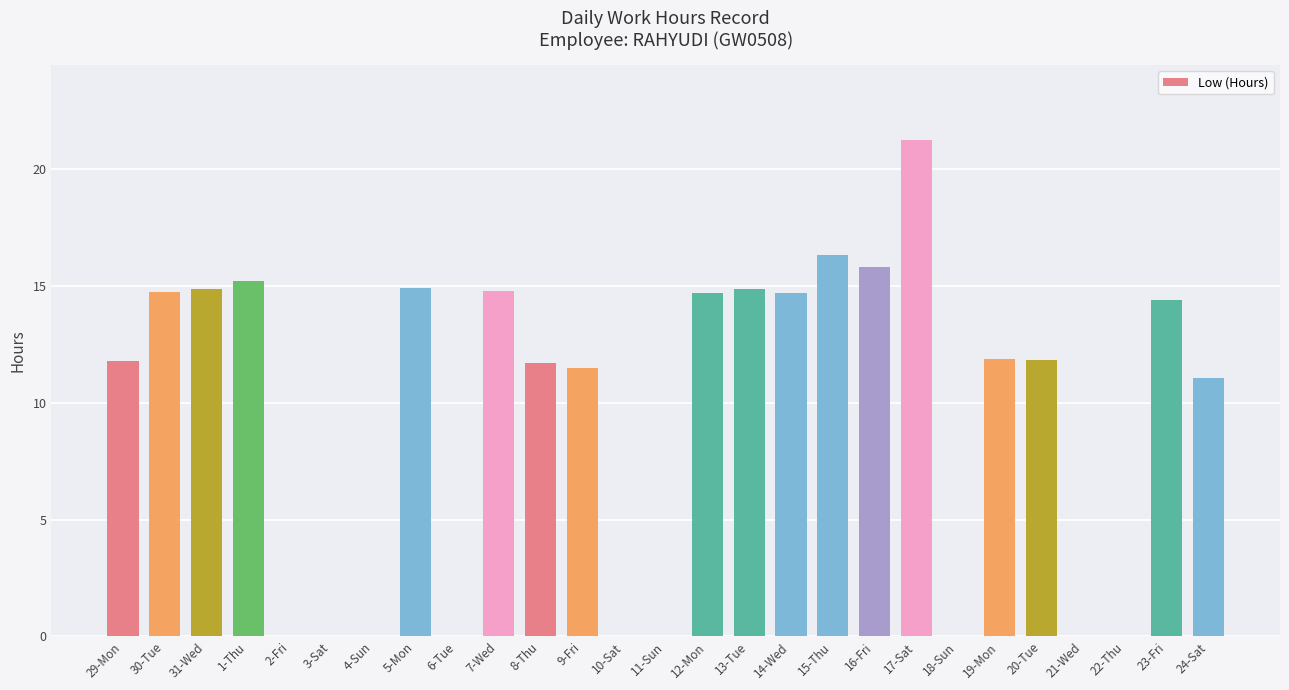

What is the sum of the values at 15-Thu and 6-Tue?

16.3